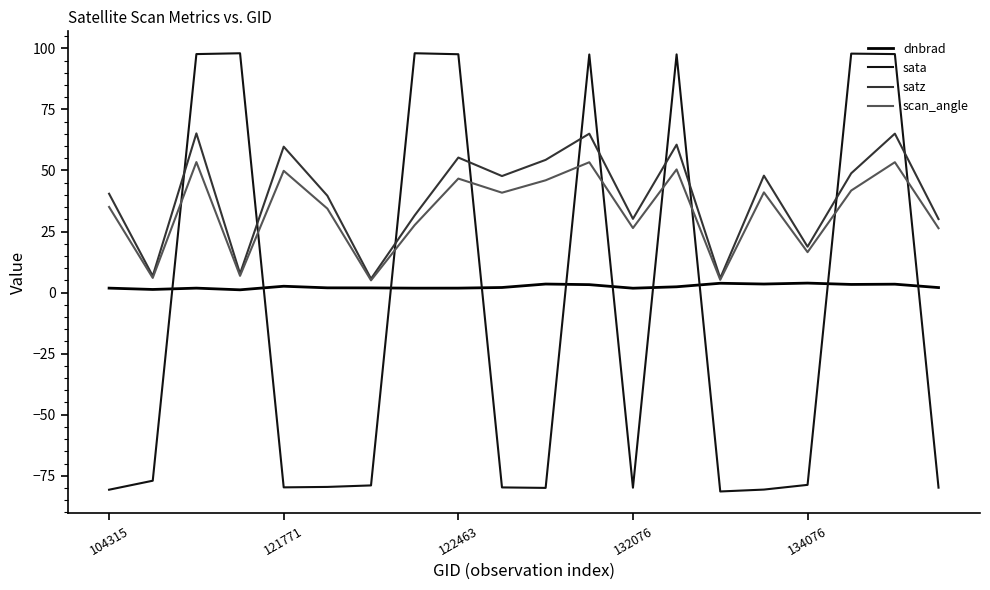

What is the sum of all satz values?

786.5